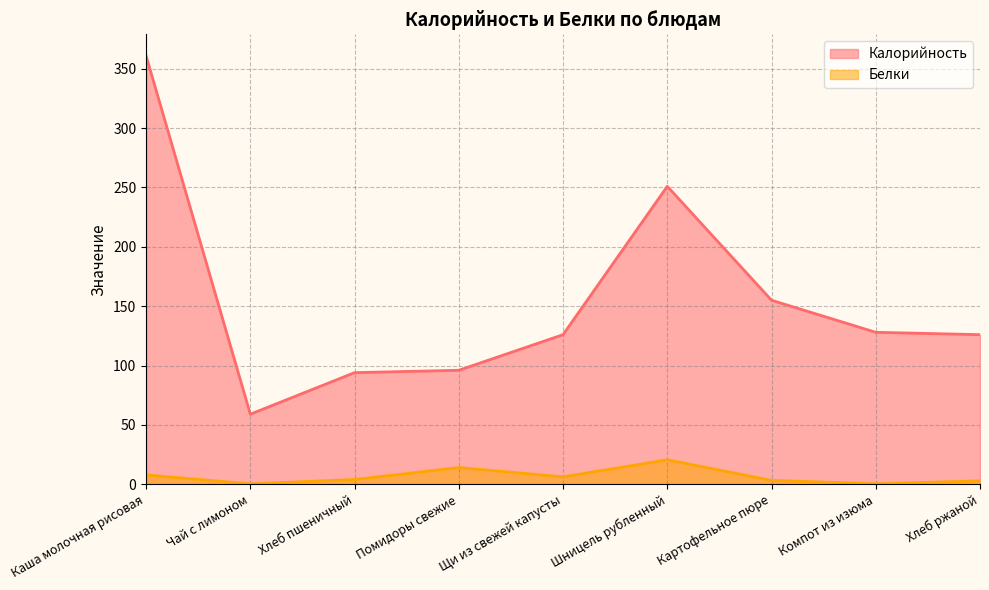

How many lines are shown in the chart?

2